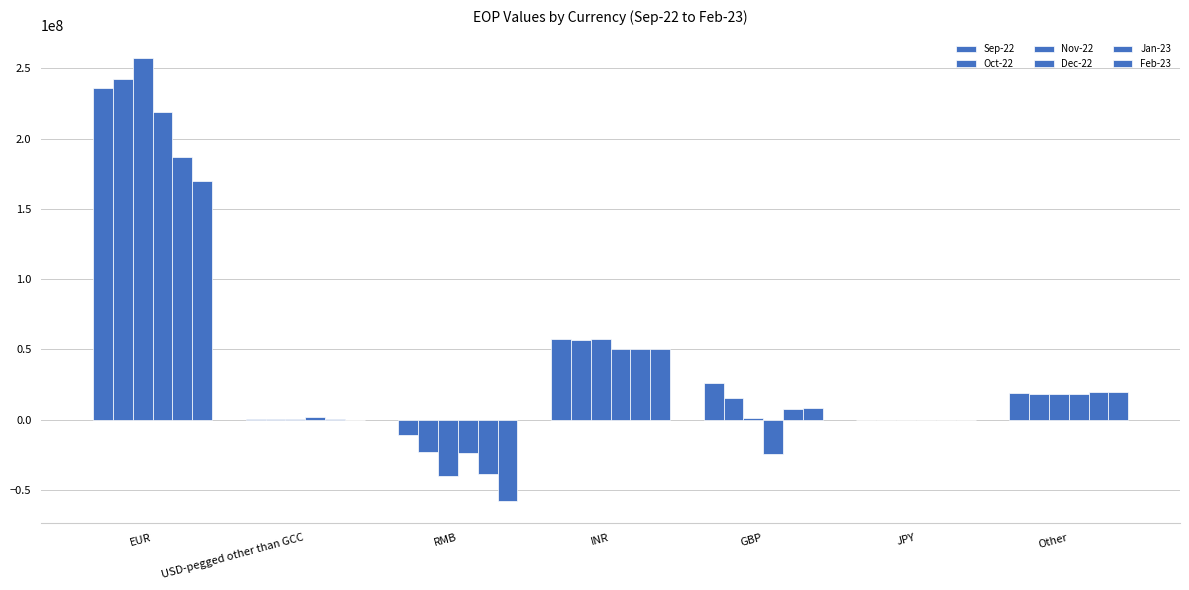

How many data points does each series have?

7